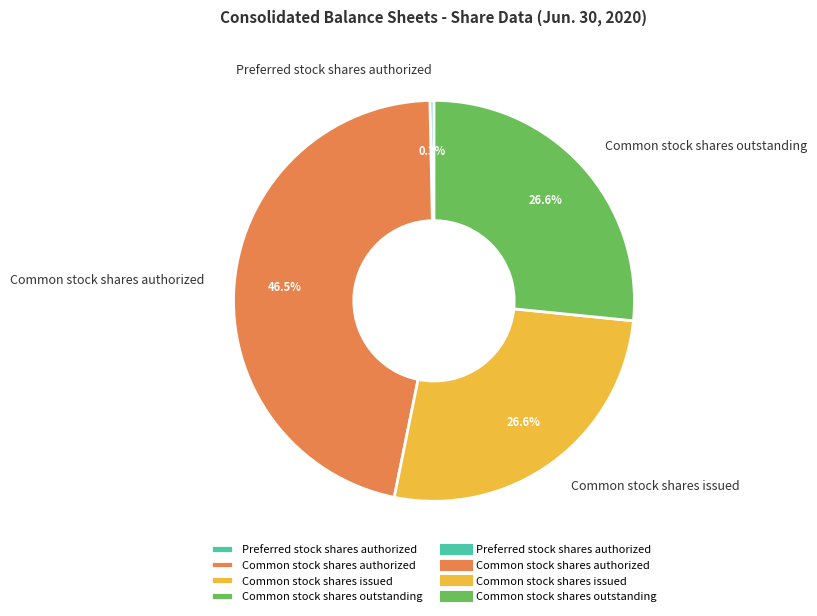

What is the smallest slice in the pie chart?

Preferred stock shares authorized